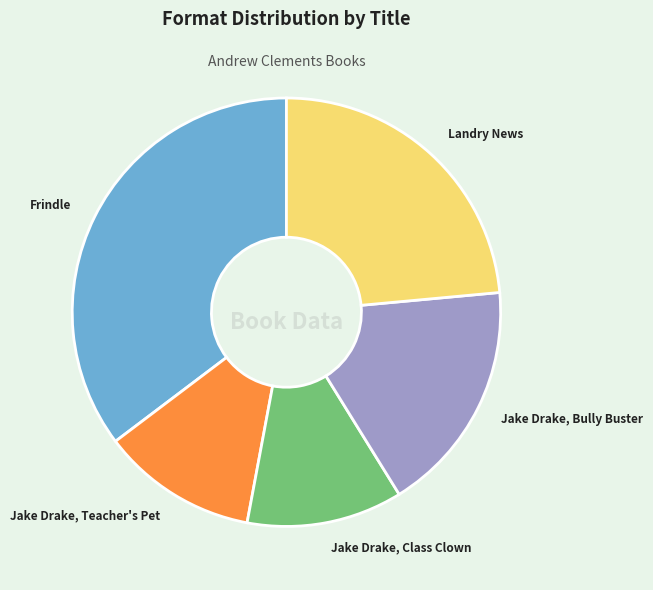

The Jake Drake, Teacher's Pet slice represents 12% of the pie. True or false?

True